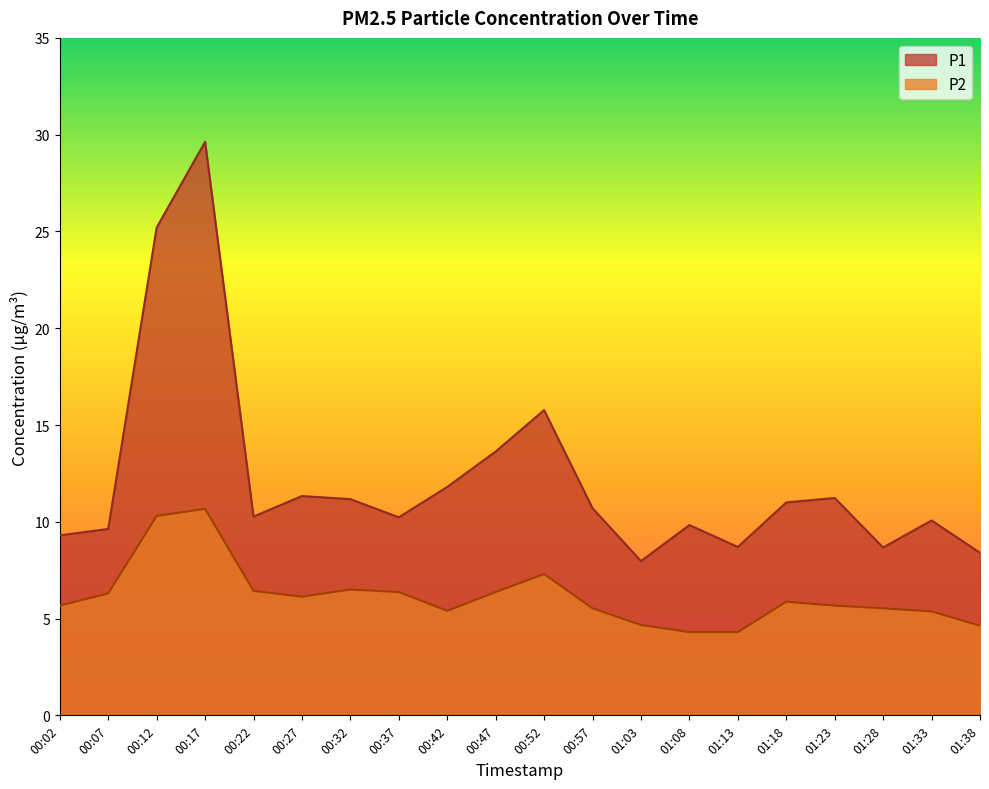

True or false: P2 and P1 cross at least once.

False